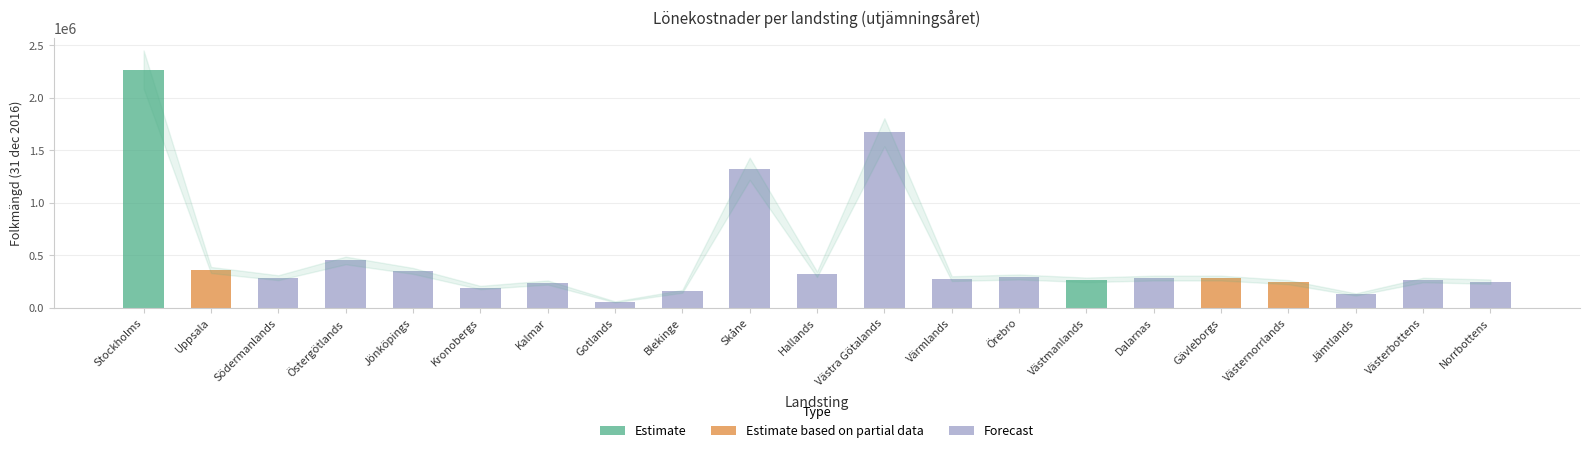

Reading left to right, extract all data points from this chart.

Folkmängd: Stockholms=2269060.0	Uppsala=361373.0	Södermanlands=288097.0	Östergötlands=452105.0	Jönköpings=352735.0	Kronobergs=194628.0	Kalmar=242301.0	Gotlands=58003.0	Blekinge=158453.0	Skåne=1324565.0	Hallands=320333.0	Västra Götalands=1671783.0	Värmlands=279334.0	Örebro=294941.0	Västmanlands=267629.0	Dalarnas=284531.0	Gävleborgs=284586.0	Västernorrlands=245572.0	Jämtlands=128673.0	Västerbottens=265881.0	Norrbottens=250570.0
Löne-index: Stockholms=102.2	Uppsala=100.8	Södermanlands=99.1	Östergötlands=99.4	Jönköpings=99.6	Kronobergs=99.6	Kalmar=99.0	Gotlands=98.3	Blekinge=100.0	Skåne=99.6	Hallands=99.1	Västra Götalands=99.9	Värmlands=99.1	Örebro=98.6	Västmanlands=101.4	Dalarnas=98.7	Gävleborgs=100.2	Västernorrlands=100.4	Jämtlands=98.4	Västerbottens=99.6	Norrbottens=99.7
Lönekostnad hälso- och sjukvård: Stockholms=15160.5	Uppsala=15378.6	Södermanlands=16952.6	Östergötlands=16284.1	Jönköpings=15946.6	Kronobergs=15887.5	Kalmar=17007.3	Gotlands=17256.5	Blekinge=16784.3	Skåne=16060.0	Hallands=15794.0	Västra Götalands=15881.2	Värmlands=16821.0	Örebro=16419.7	Västmanlands=16790.8	Dalarnas=16836.5	Gävleborgs=17048.5	Västernorrlands=16897.0	Jämtlands=16654.7	Västerbottens=16130.4	Norrbottens=17281.5